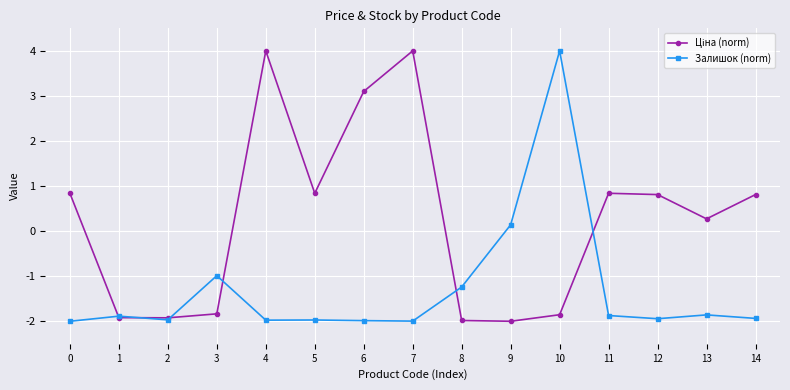

What is the minimum value for Залишок (norm)?

-2.0